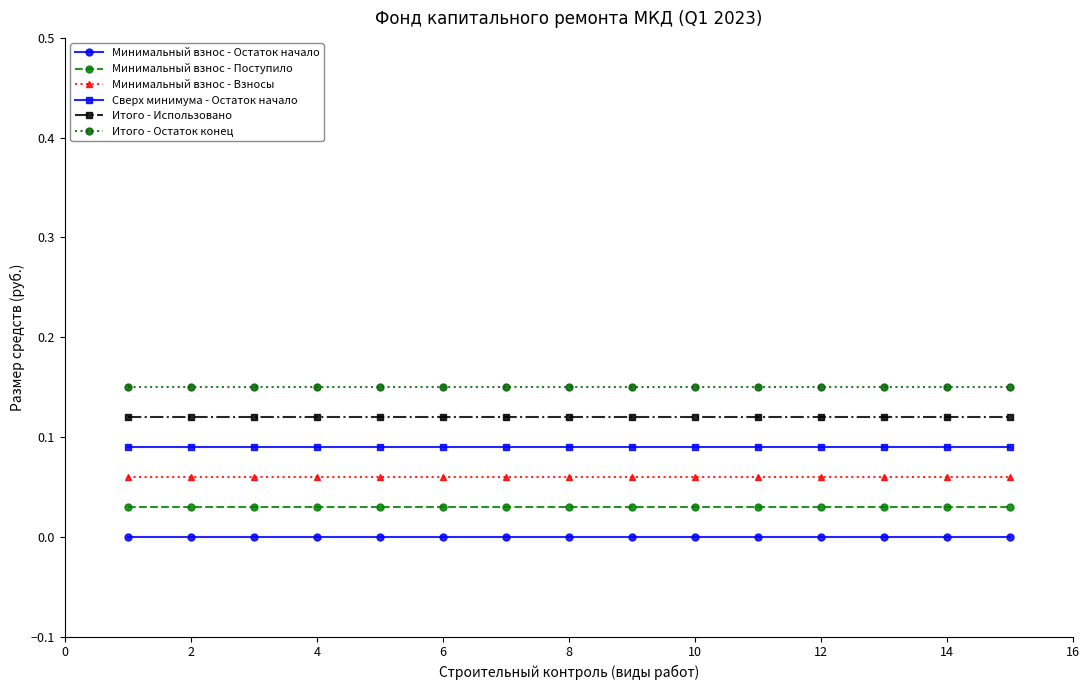

Which series has the largest total across all categories?

Итого - Остаток конец